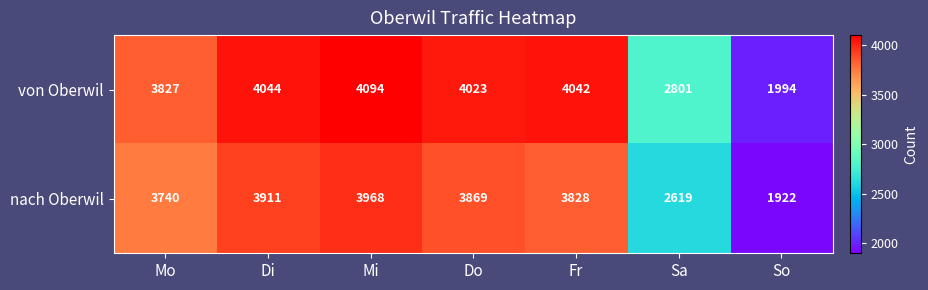

At Do, list the series in order from largest to smallest.

von Oberwil, nach Oberwil